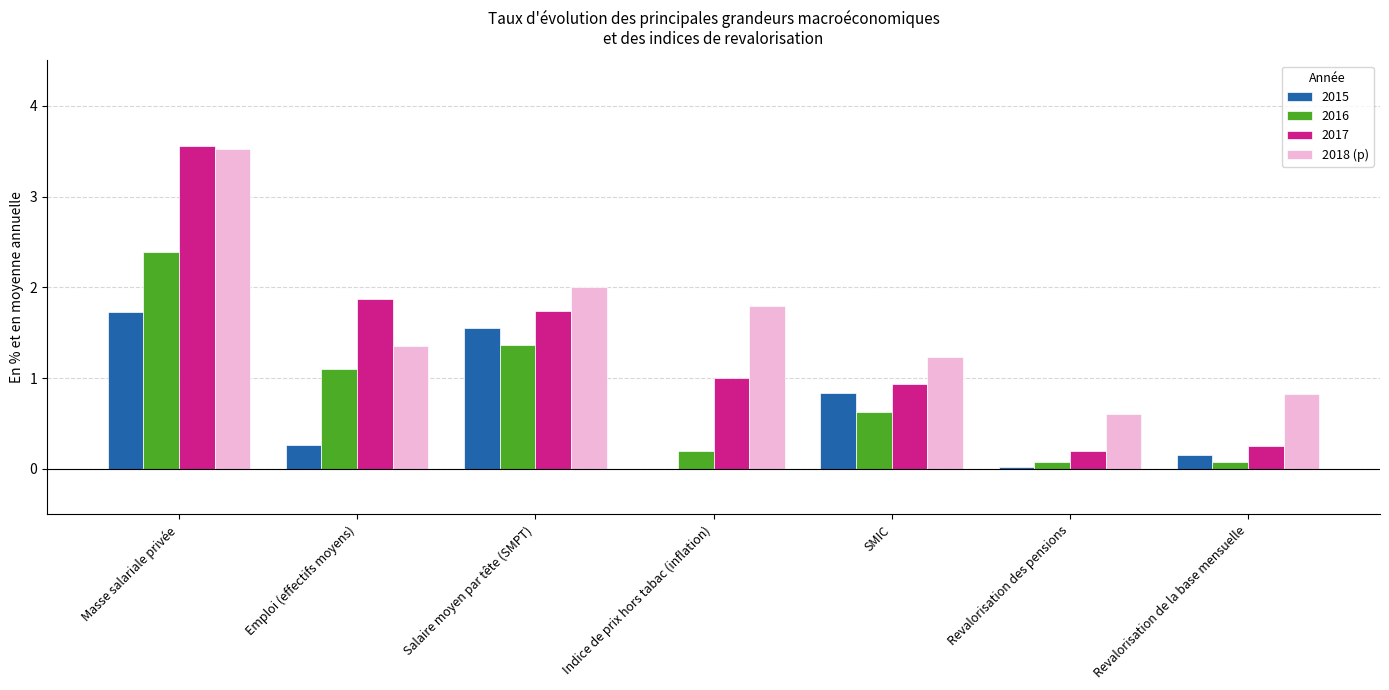

What is the sum of all 2015 values?

4.6